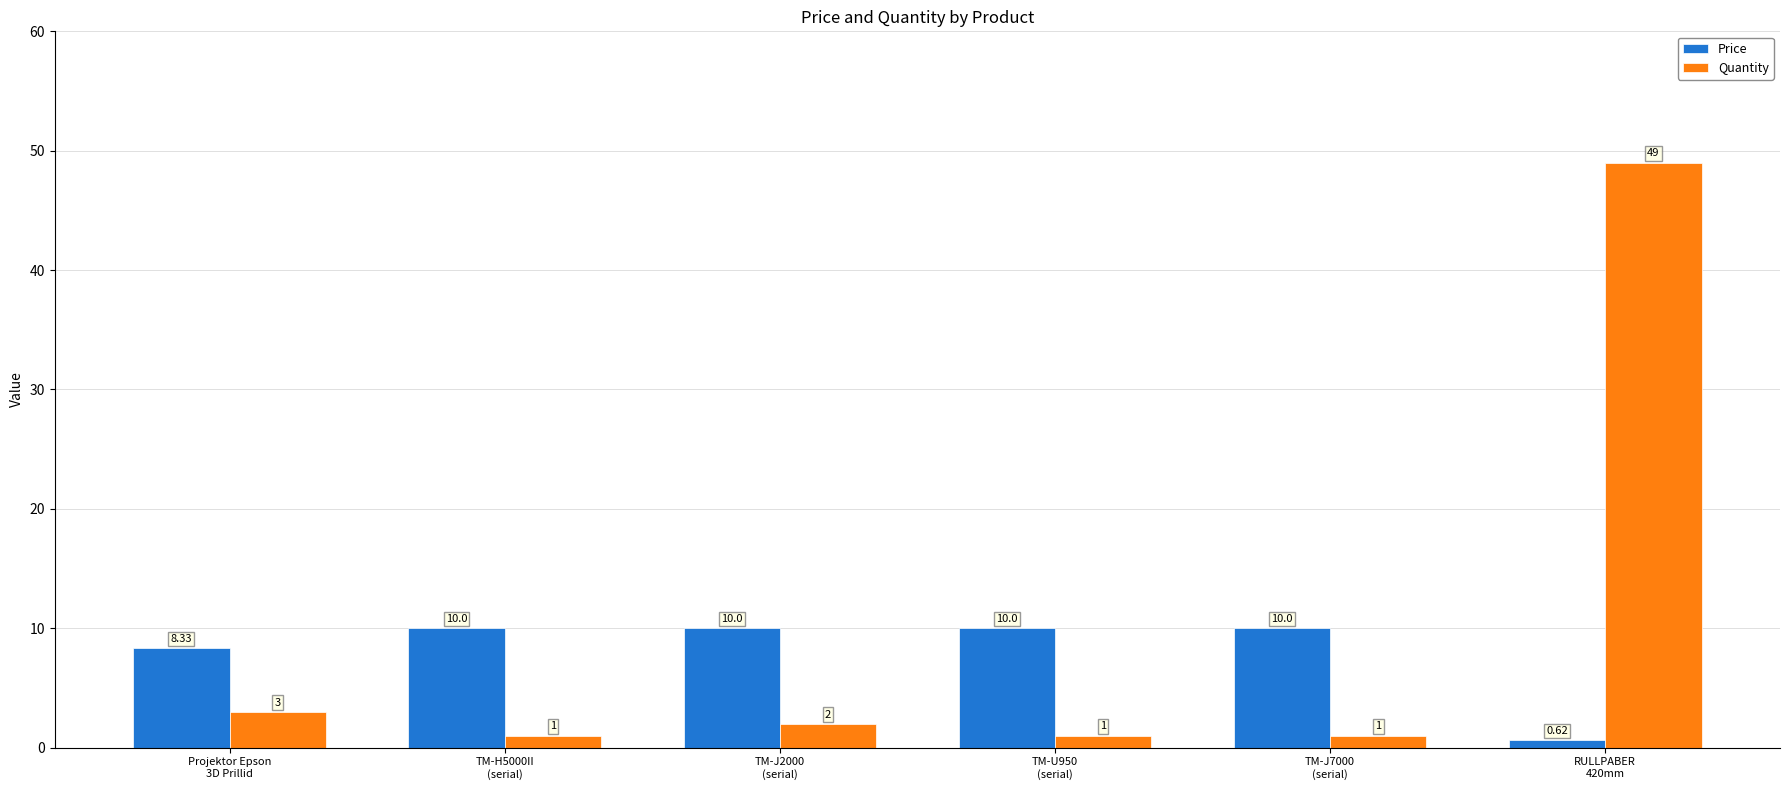

What is the spread (max minus min) of values at TM-J2000
(serial)?

8.0